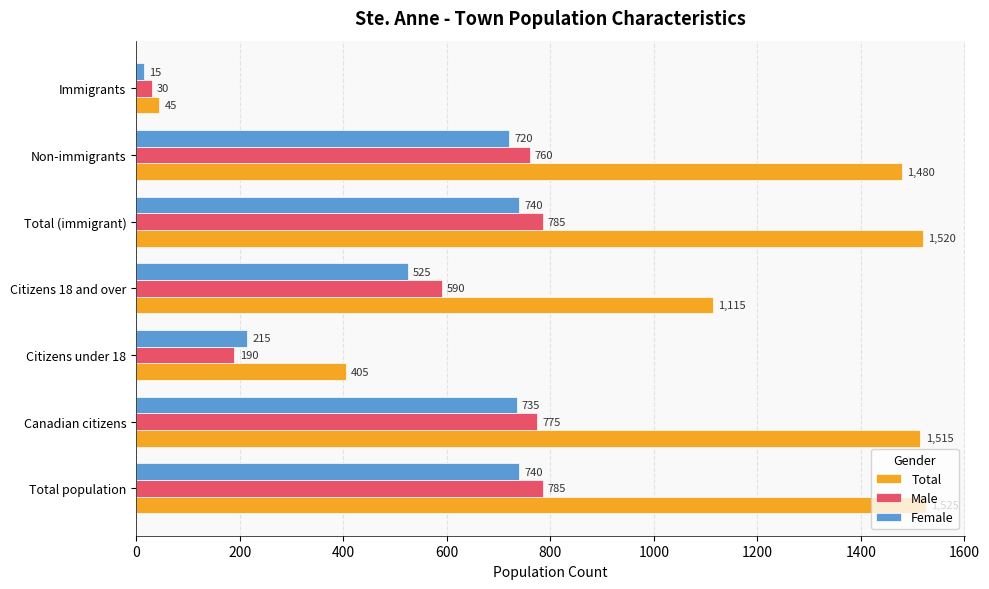

Which category has the lowest value in the Female series?

Immigrants